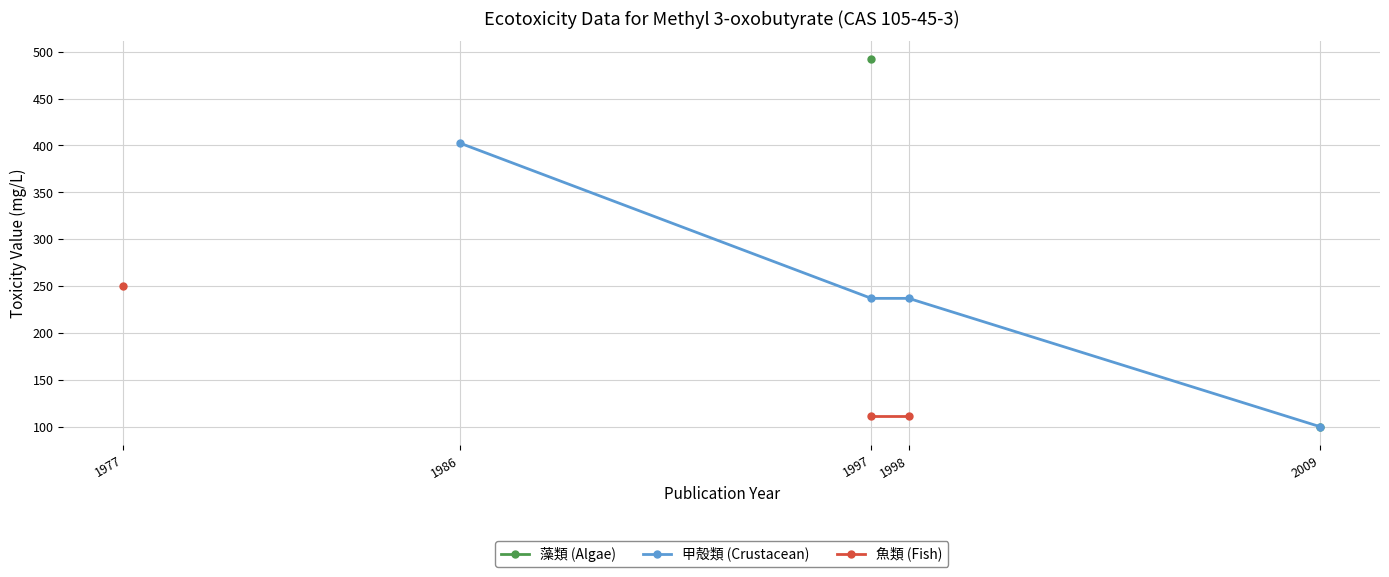

Is it true that 藻類 (Algae) equals 491.7 at 1997?

True